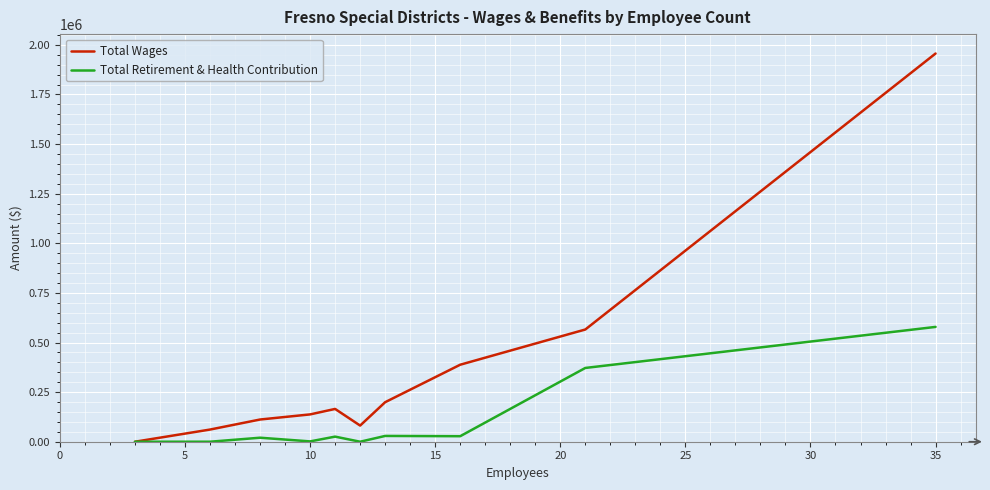

What is the average value of the Total Retirement & Health Contribution series?

105489